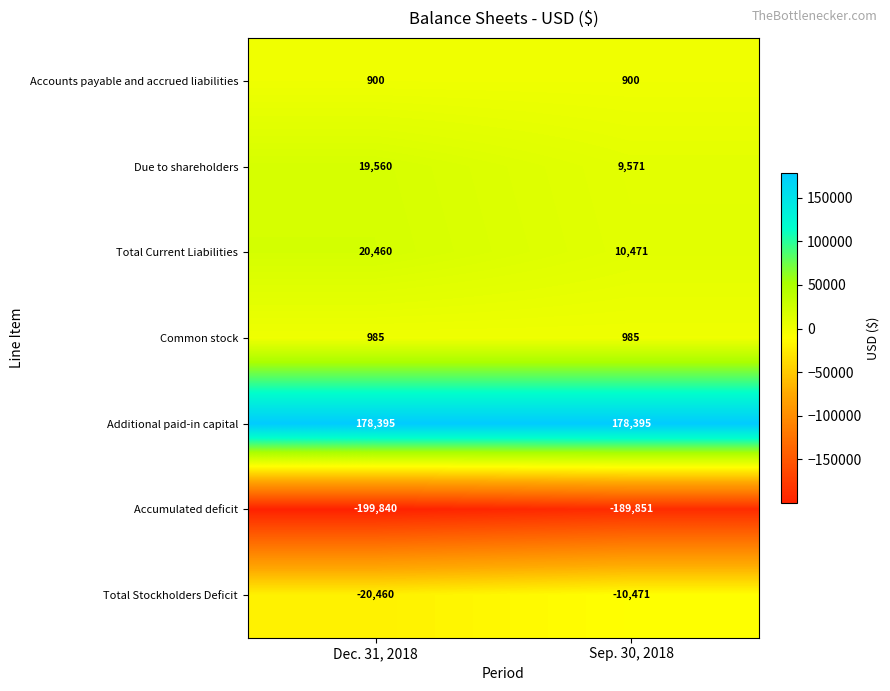

What is the difference between the maximum and minimum values in the Due to shareholders series?

9989